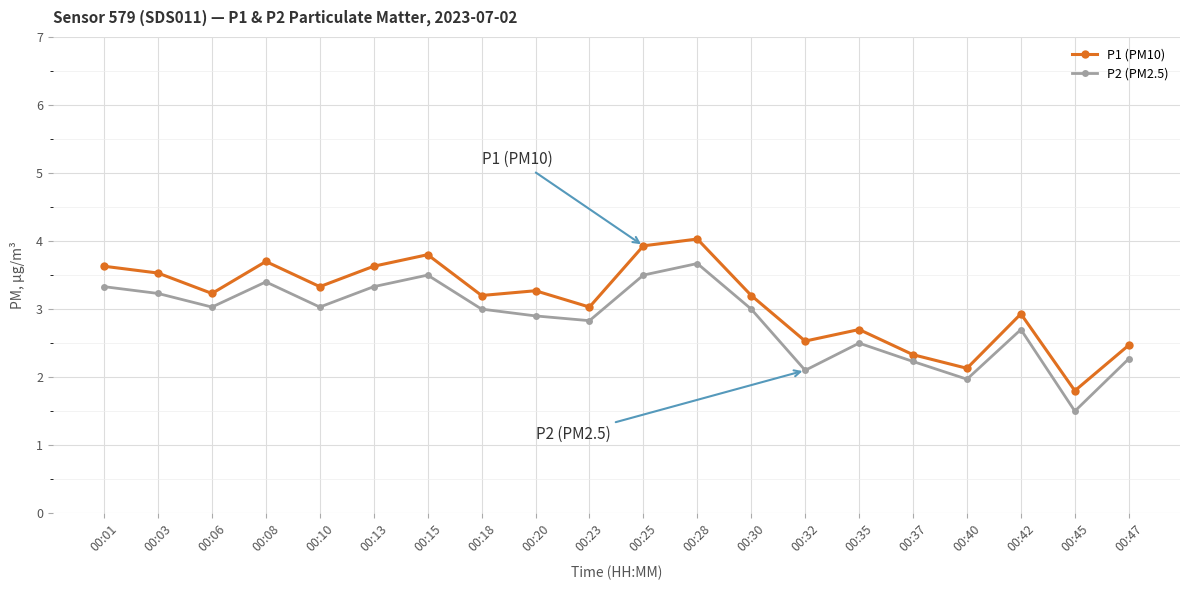

Does the chart have visible grid lines?

Yes